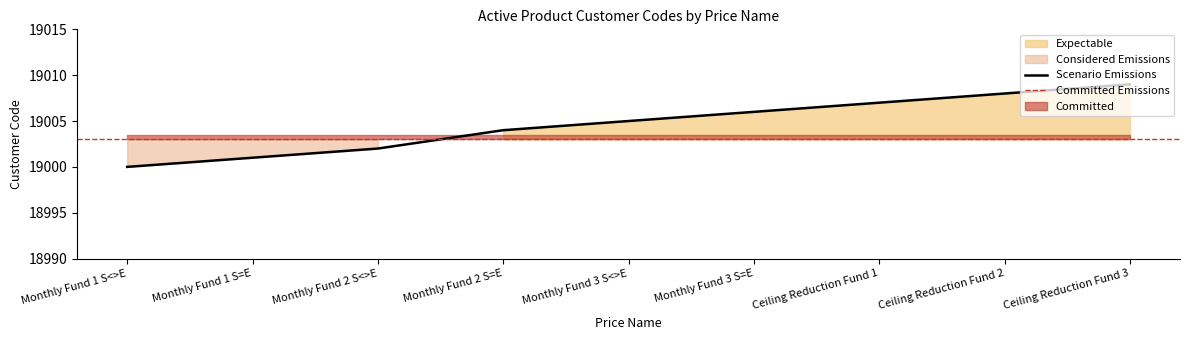

Rank the categories by value from lowest to highest.

Monthly Fund 1 S<>E, Monthly Fund 1 S=E, Monthly Fund 2 S<>E, Monthly Fund 2 S=E, Monthly Fund 3 S<>E, Monthly Fund 3 S=E, Ceiling Reduction Fund 1, Ceiling Reduction Fund 2, Ceiling Reduction Fund 3